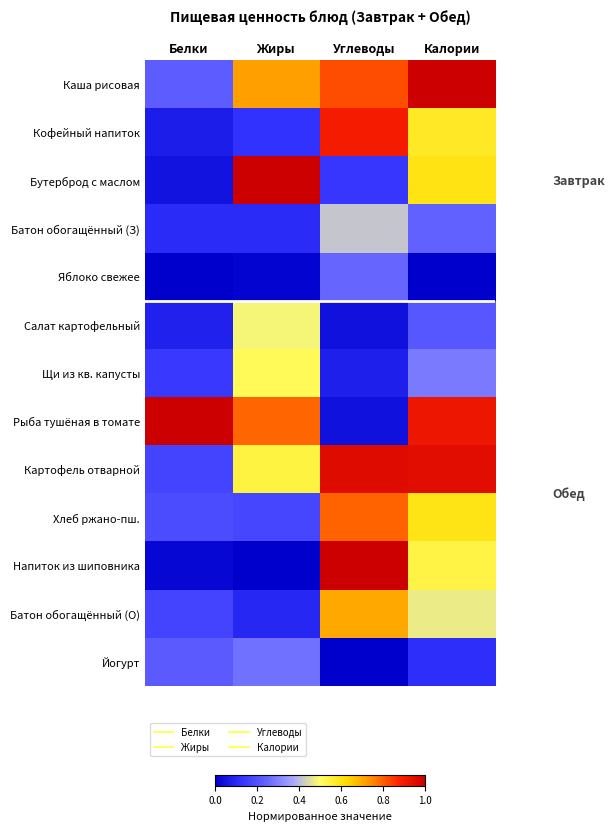

Between Белки and Углеводы, which is larger?

Углеводы